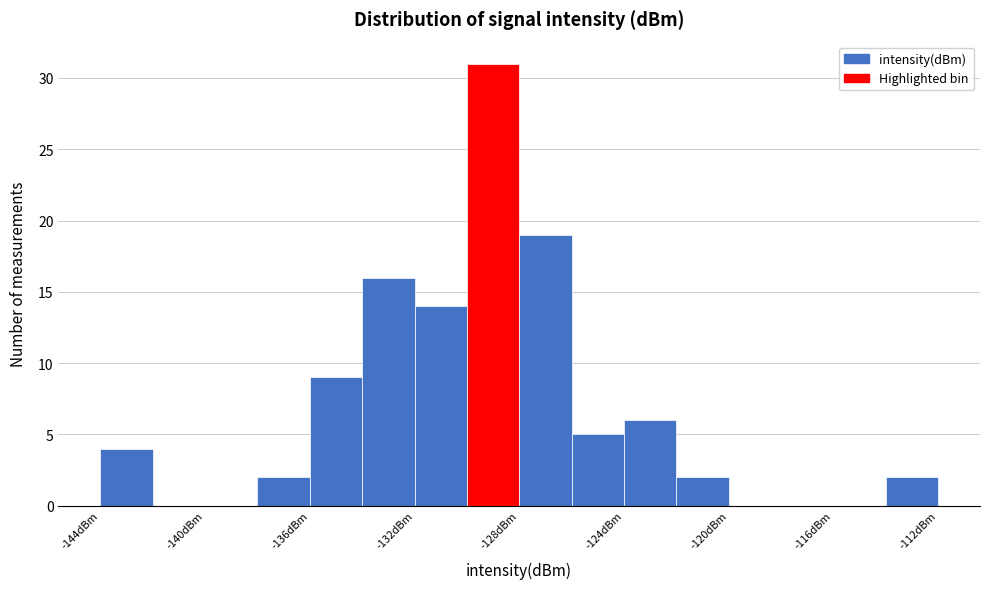

Reading left to right, transcribe this chart: for each bar, give the range it covers on the x-axis and its height. The values are not printed on the chart, so give them approximately, as read against the axis.

-144 to -142: 4
-142 to -140: 0
-140 to -138: 0
-138 to -136: 2
-136 to -134: 9
-134 to -132: 16
-132 to -130: 14
-130 to -128: 31
-128 to -126: 19
-126 to -124: 5
-124 to -122: 6
-122 to -120: 2
-120 to -118: 0
-118 to -116: 0
-116 to -114: 0
-114 to -112: 2